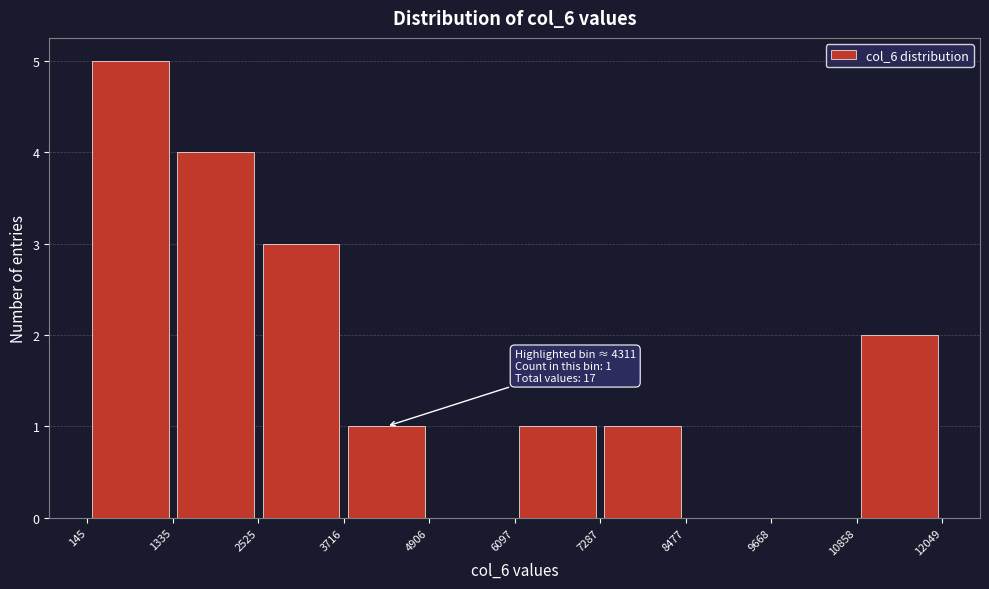

Which range on the x-axis has the tallest bar?

145 to 1335